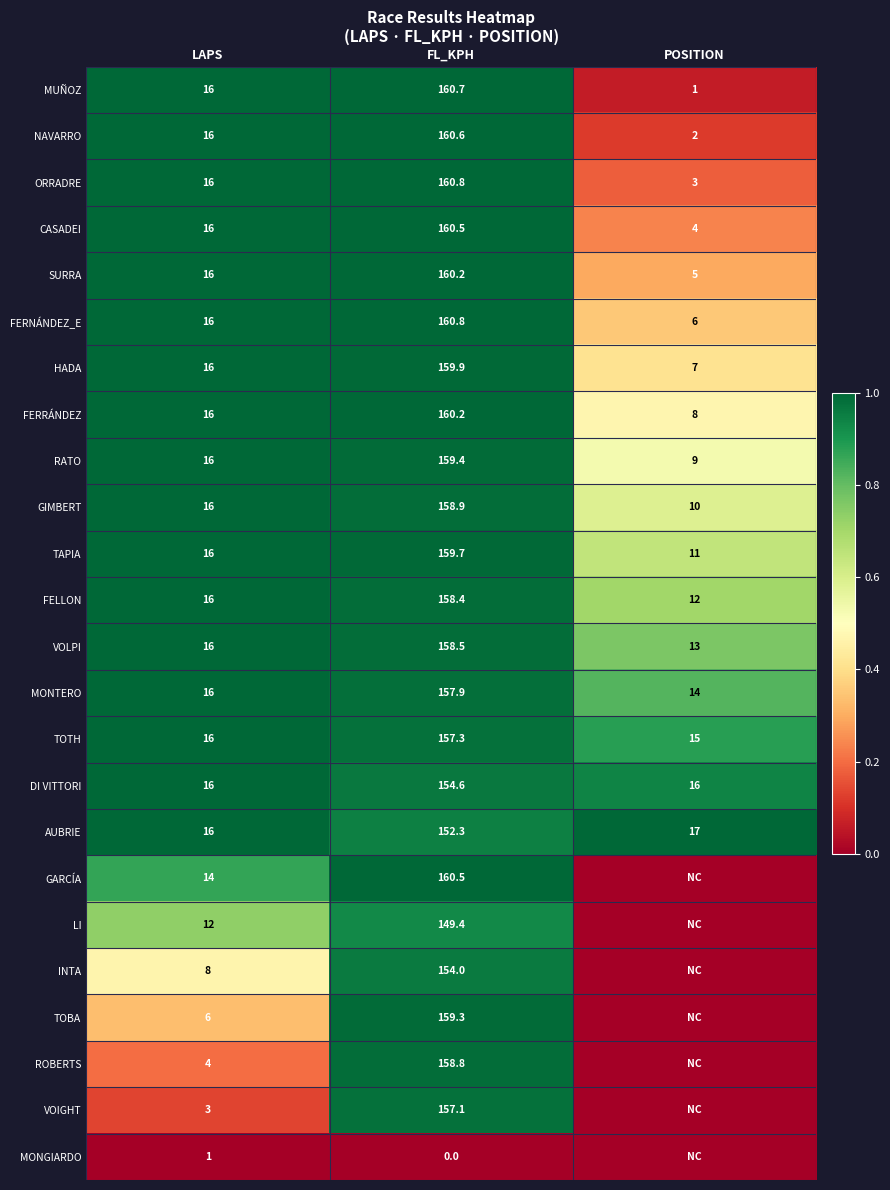

What is the minimum value for FERNÁNDEZ_E?

6.0